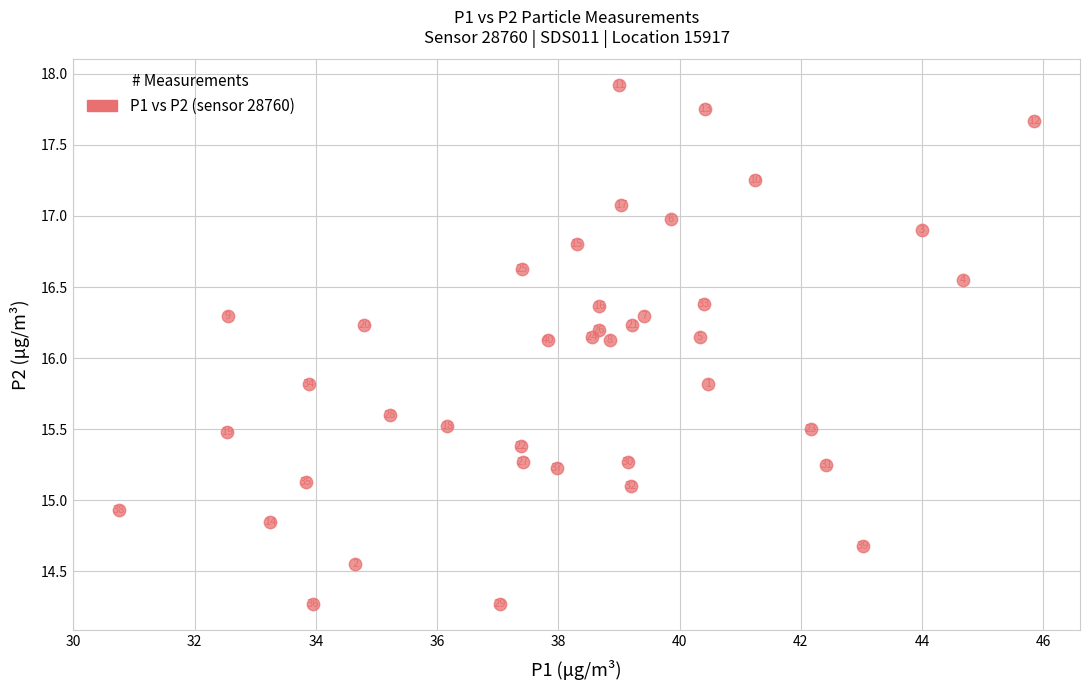

What is the range of X values (max minus min)?

15.1